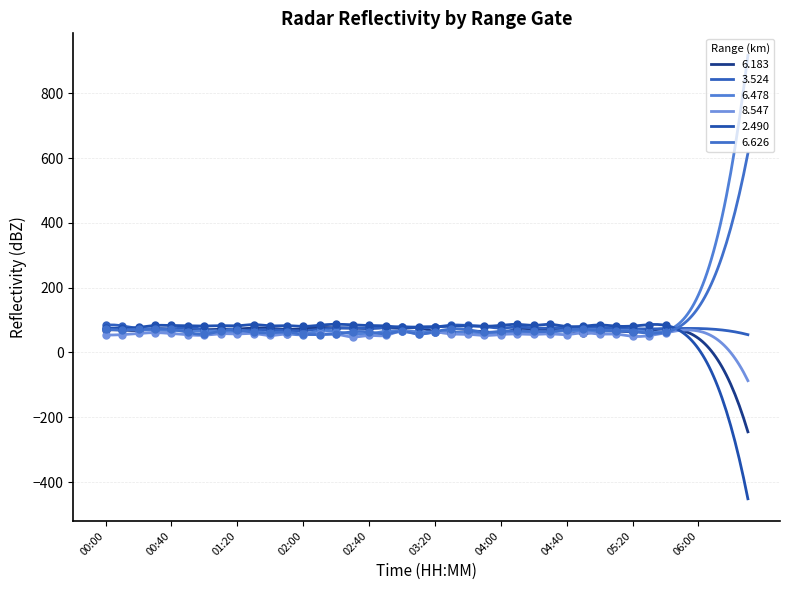

At how many categories does at least one series exceed 76?

35